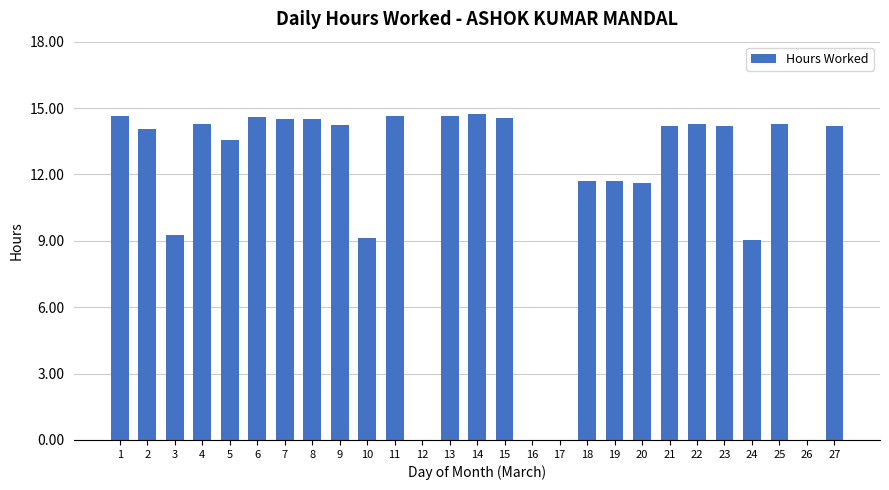

What is the sum of all values?

306.6